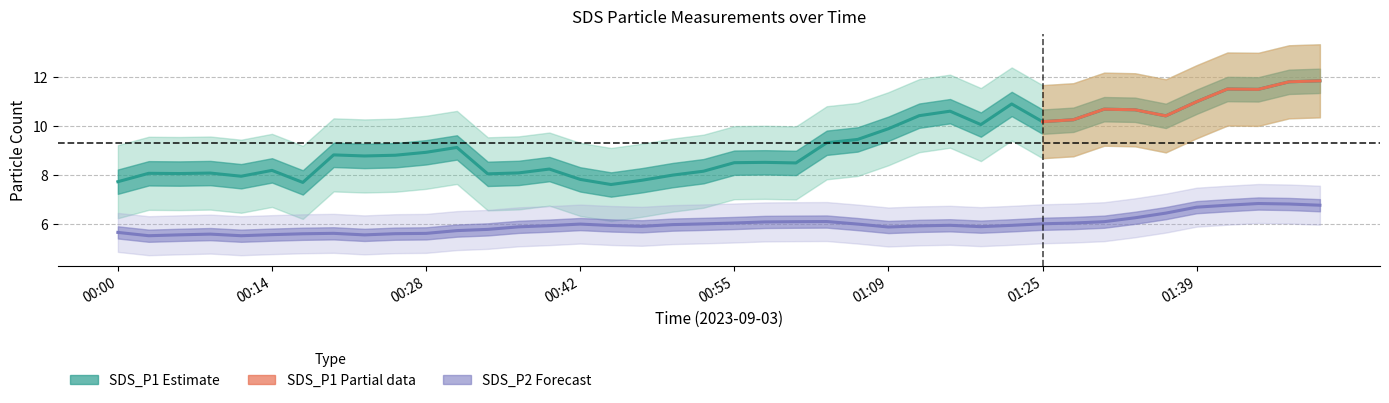

True or false: SDS_P1 and SDS_P2 cross at least once.

False